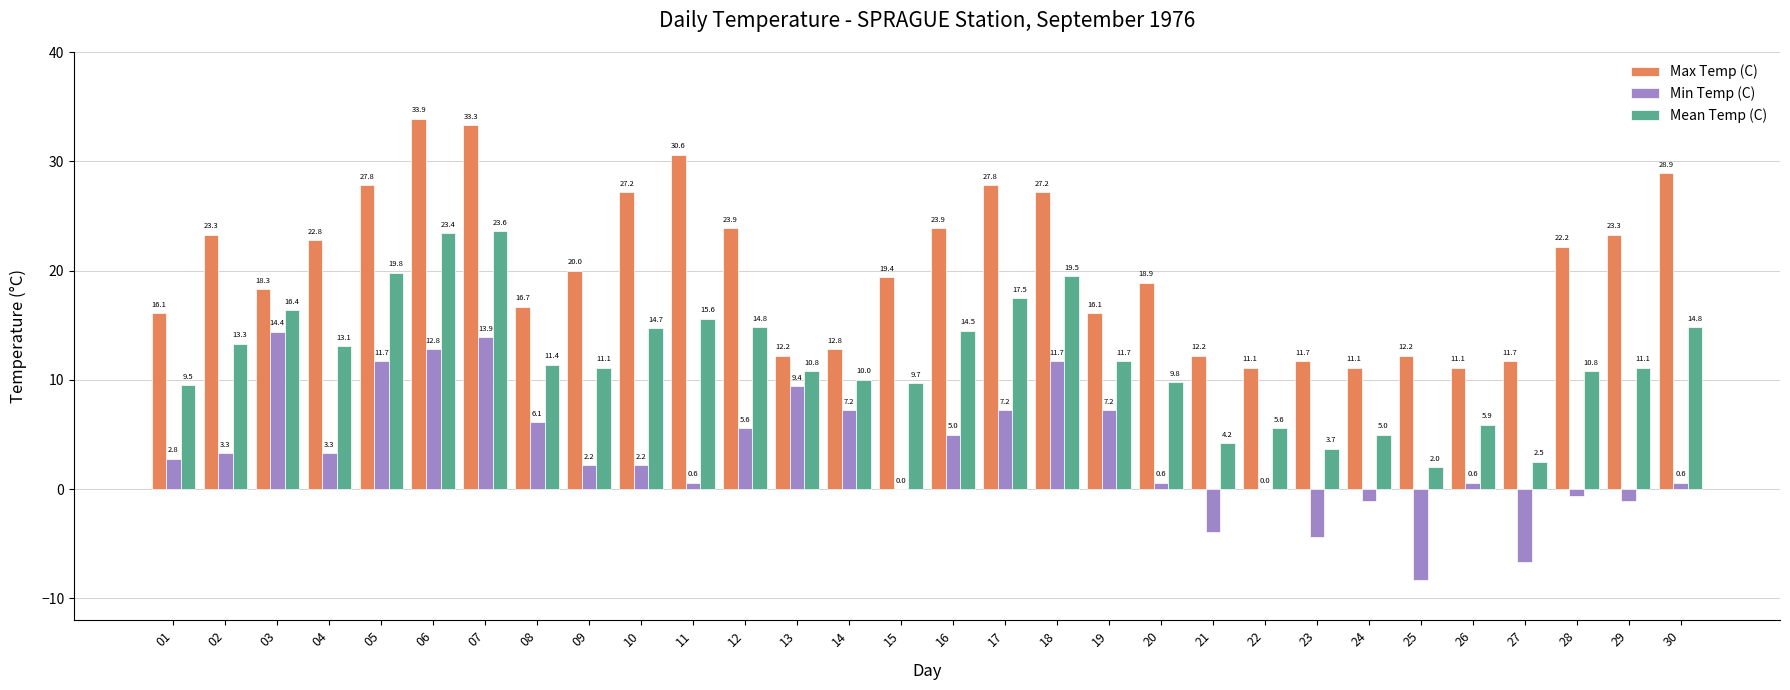

The Max Temp (C) series shows 12.1 at 12. True or false?

False